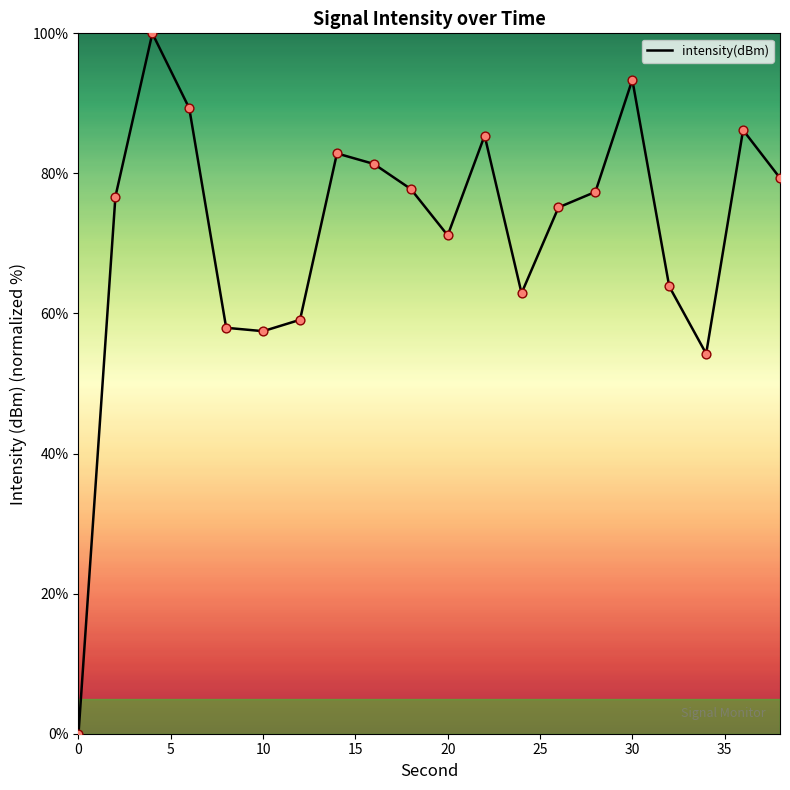

What is the greatest value displayed?

100.0